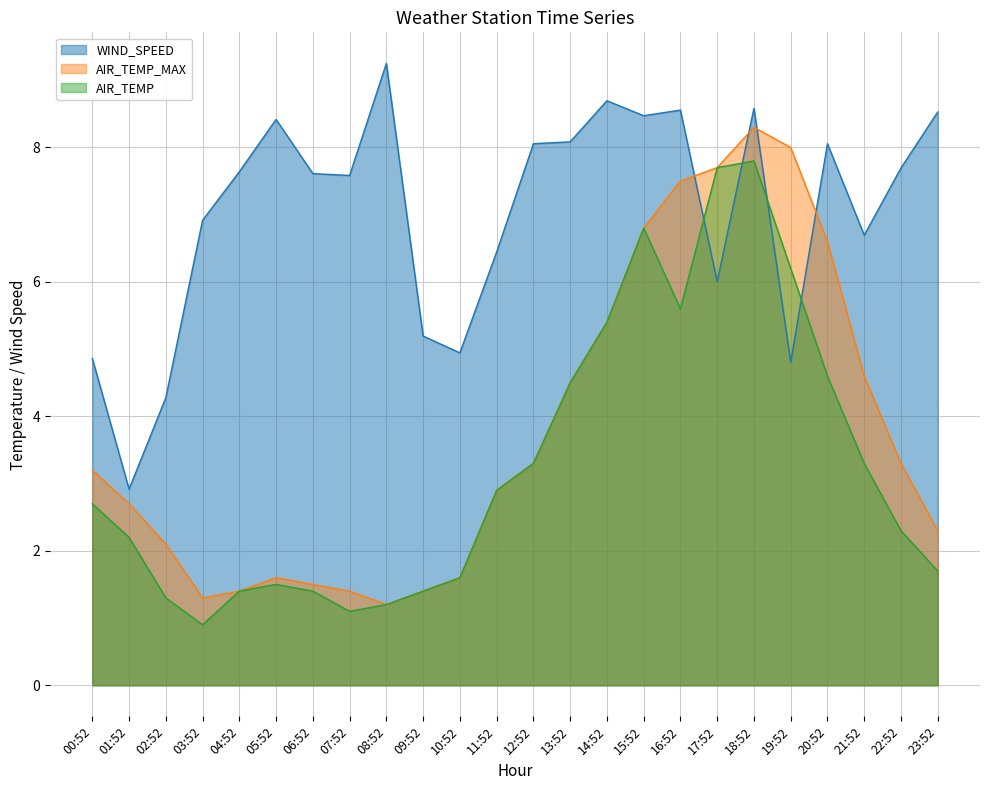

What is the minimum value for AIR_TEMP_MAX?

1.2